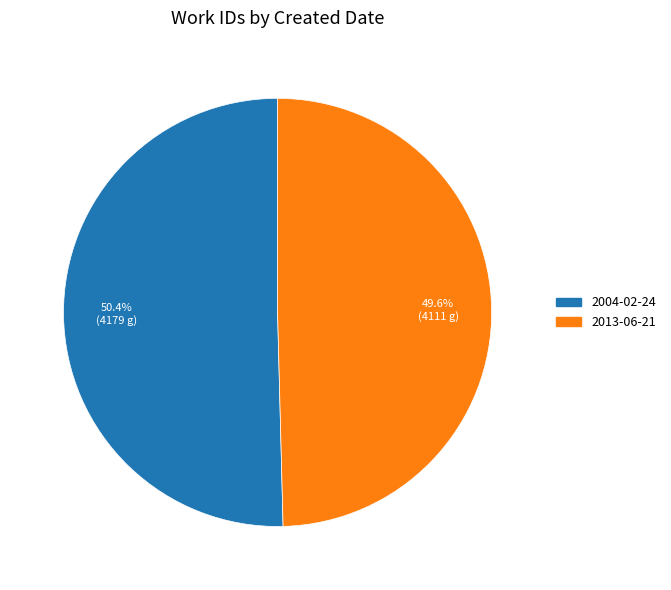

What is the majority slice?

2004-02-24